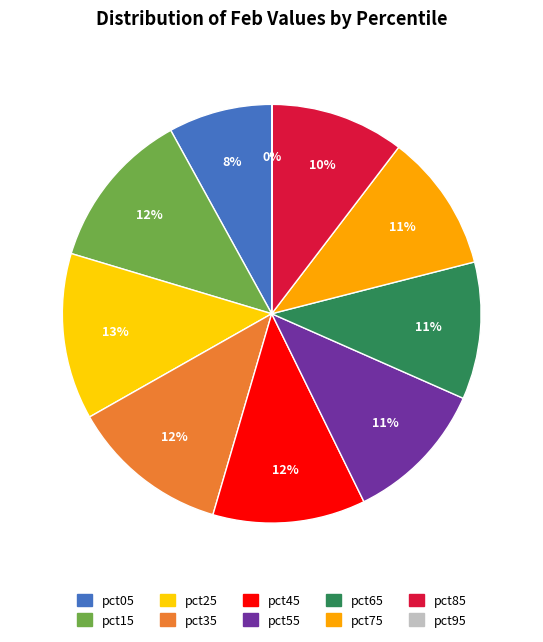

True or false: pct65 accounts for 23% of the total.

False